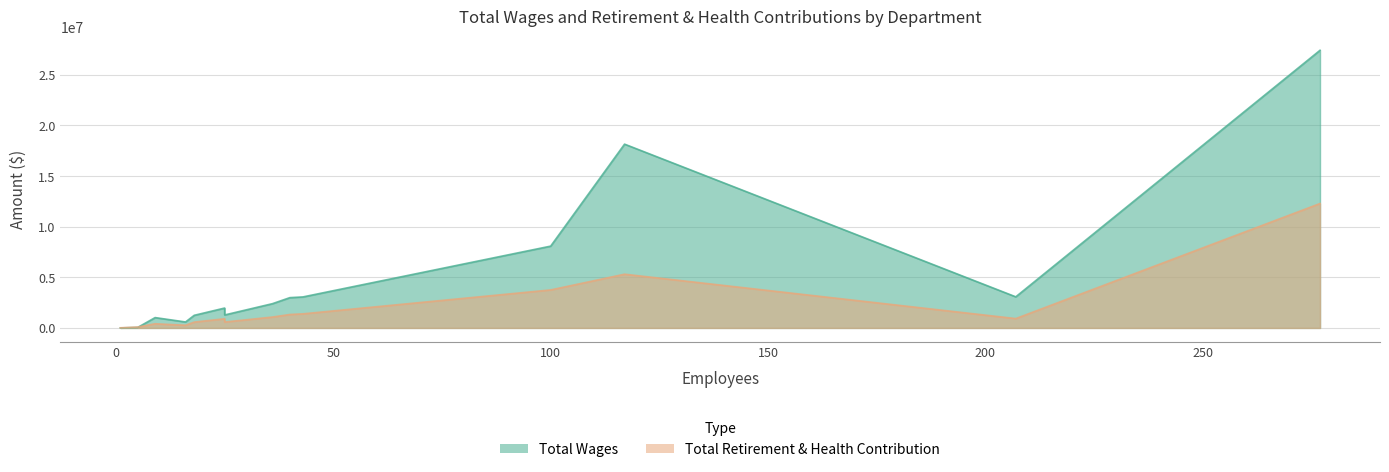

Rank the series by their maximum value, from highest to lowest.

Total Wages, Total Retirement & Health Contribution